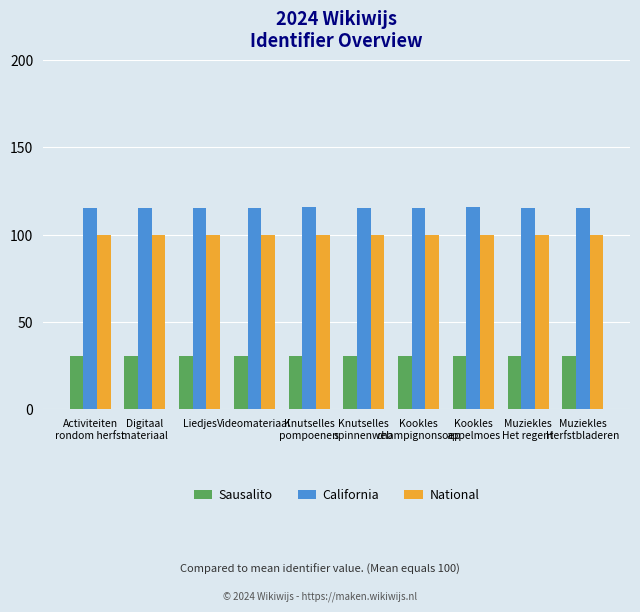

How many bars are there in each group?

3